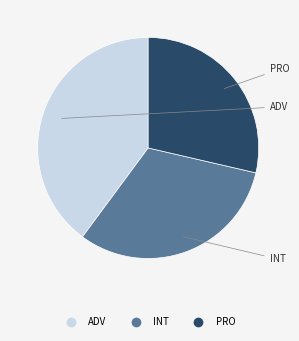

Does any single category account for the majority?

No